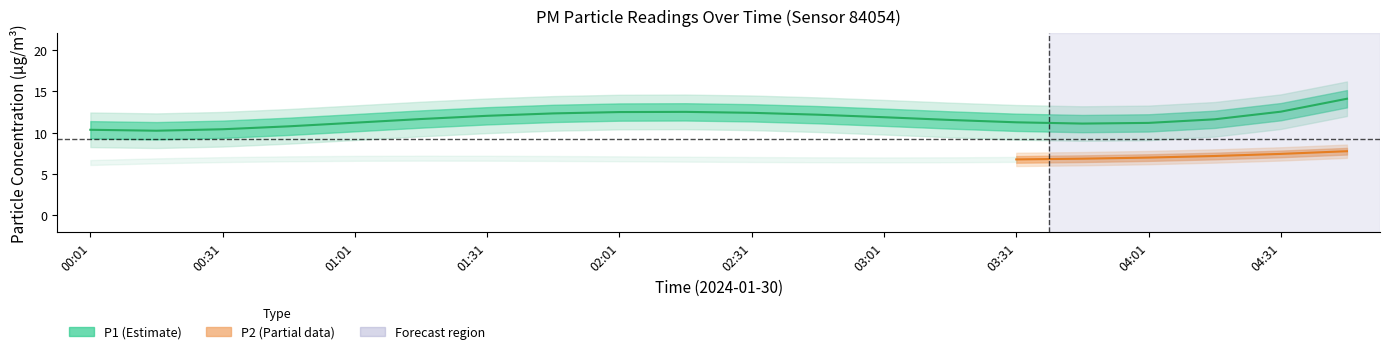

What is the sum of the P2 values at 0 and 13?

13.3